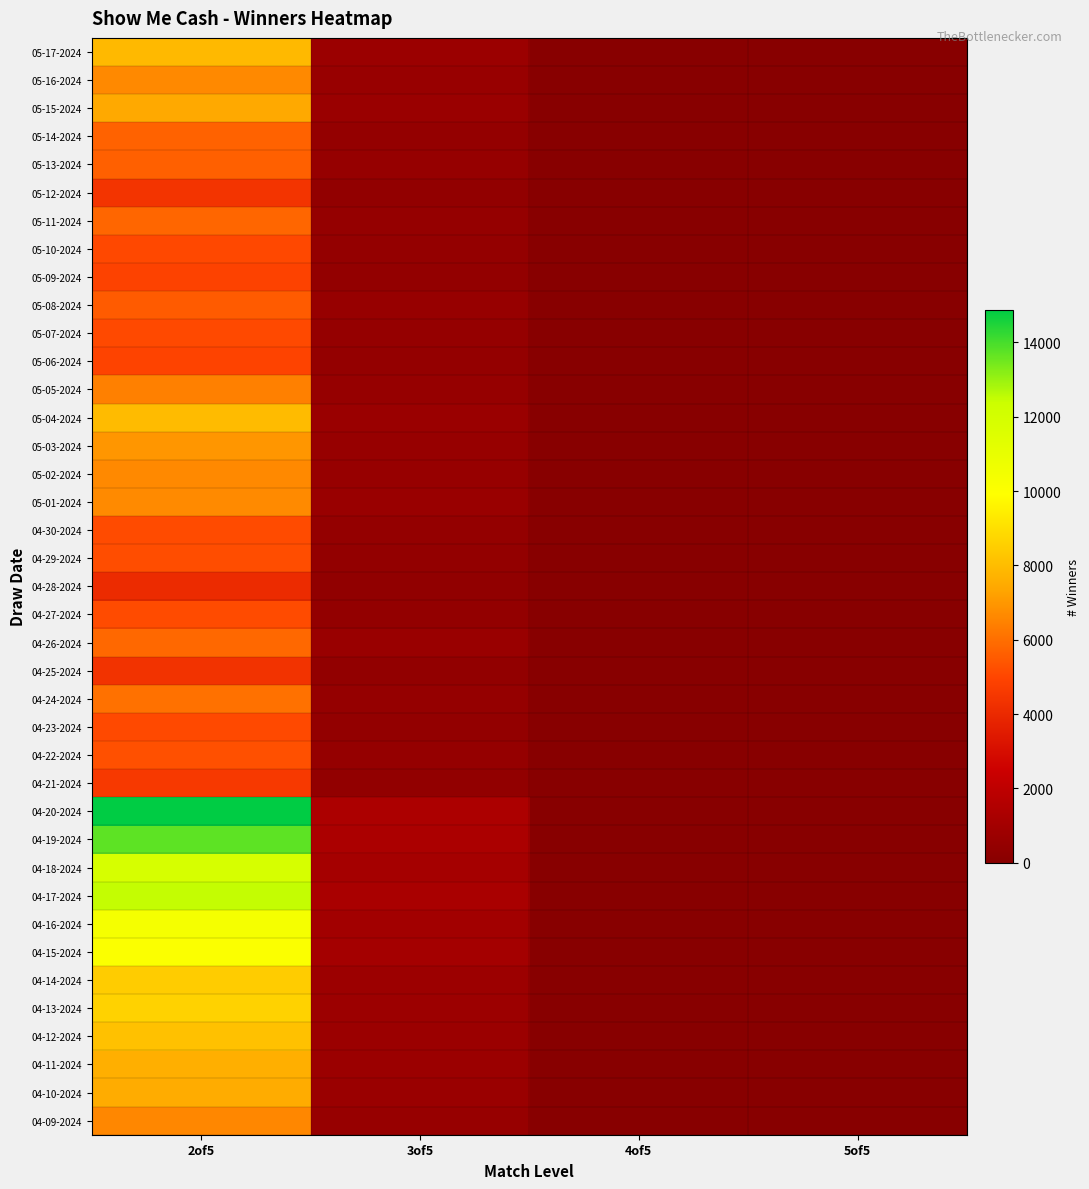

Rank the series by their maximum value, from highest to lowest.

04-20-2024, 04-19-2024, 04-17-2024, 04-18-2024, 04-16-2024, 04-15-2024, 04-13-2024, 04-14-2024, 04-12-2024, 05-04-2024, 05-17-2024, 04-11-2024, 04-10-2024, 05-15-2024, 05-03-2024, 05-01-2024, 05-02-2024, 05-16-2024, 04-09-2024, 05-05-2024, 04-24-2024, 04-26-2024, 05-11-2024, 05-14-2024, 05-13-2024, 05-08-2024, 04-22-2024, 04-29-2024, 04-27-2024, 04-30-2024, 05-07-2024, 04-23-2024, 05-10-2024, 05-06-2024, 05-09-2024, 04-21-2024, 05-12-2024, 04-25-2024, 04-28-2024